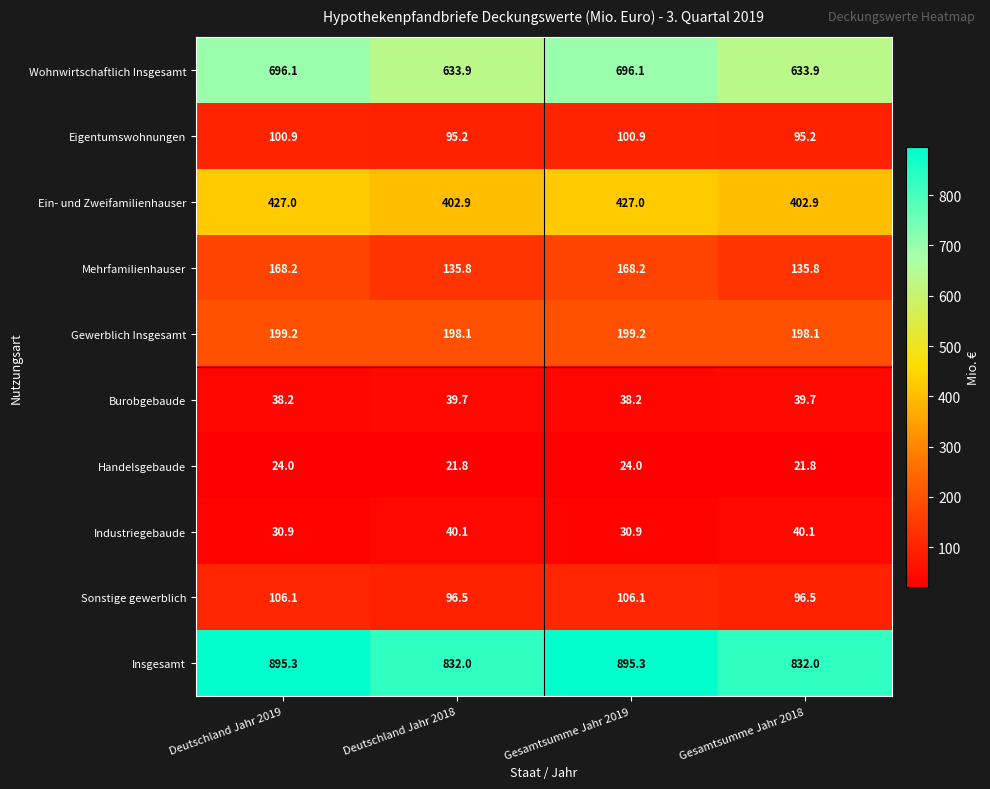

List the series in order of their peak value, highest first.

Insgesamt, Wohnwirtschaftlich Insgesamt, Ein- und Zweifamilienhauser, Gewerblich Insgesamt, Mehrfamilienhauser, Sonstige gewerblich, Eigentumswohnungen, Industriegebaude, Burobgebaude, Handelsgebaude